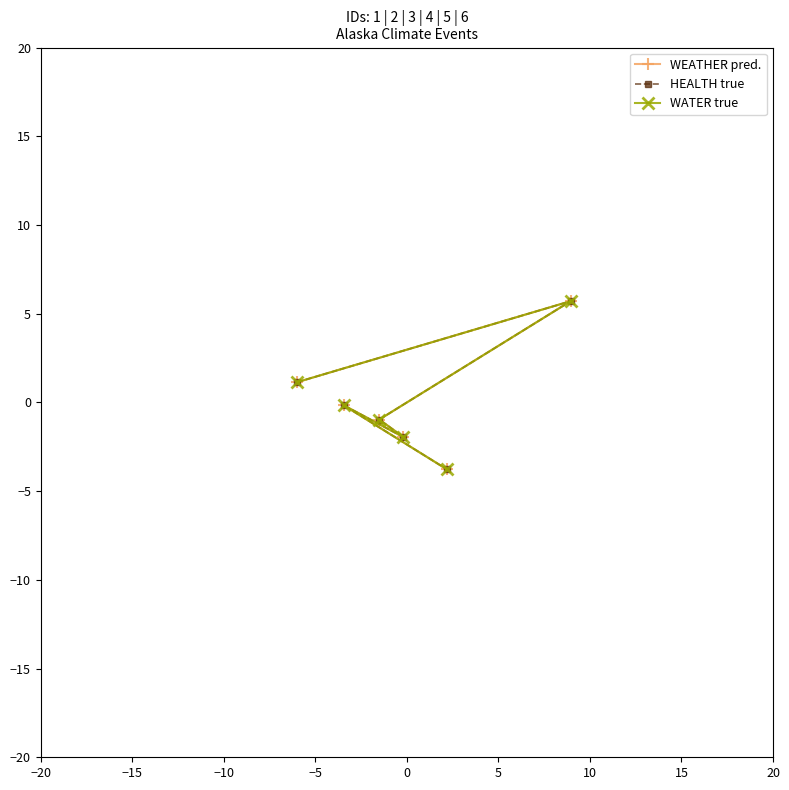

What is the total value across all series at 5?

-11.3